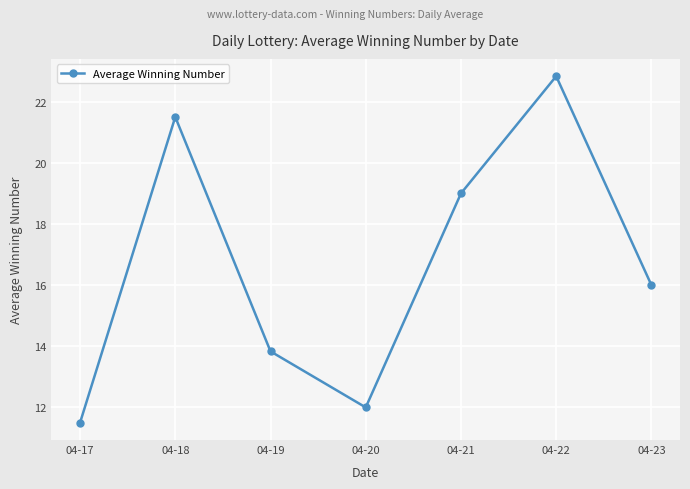

At which category does the chart reach its minimum across all series?

04-17